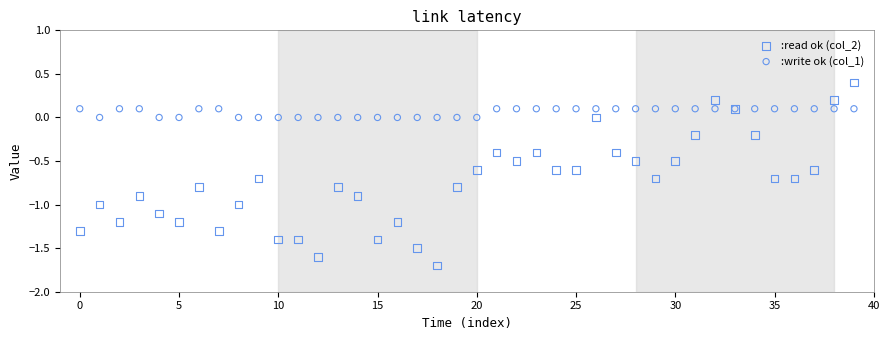

Which series has the largest Y range (max minus min)?

:read ok (col_2)